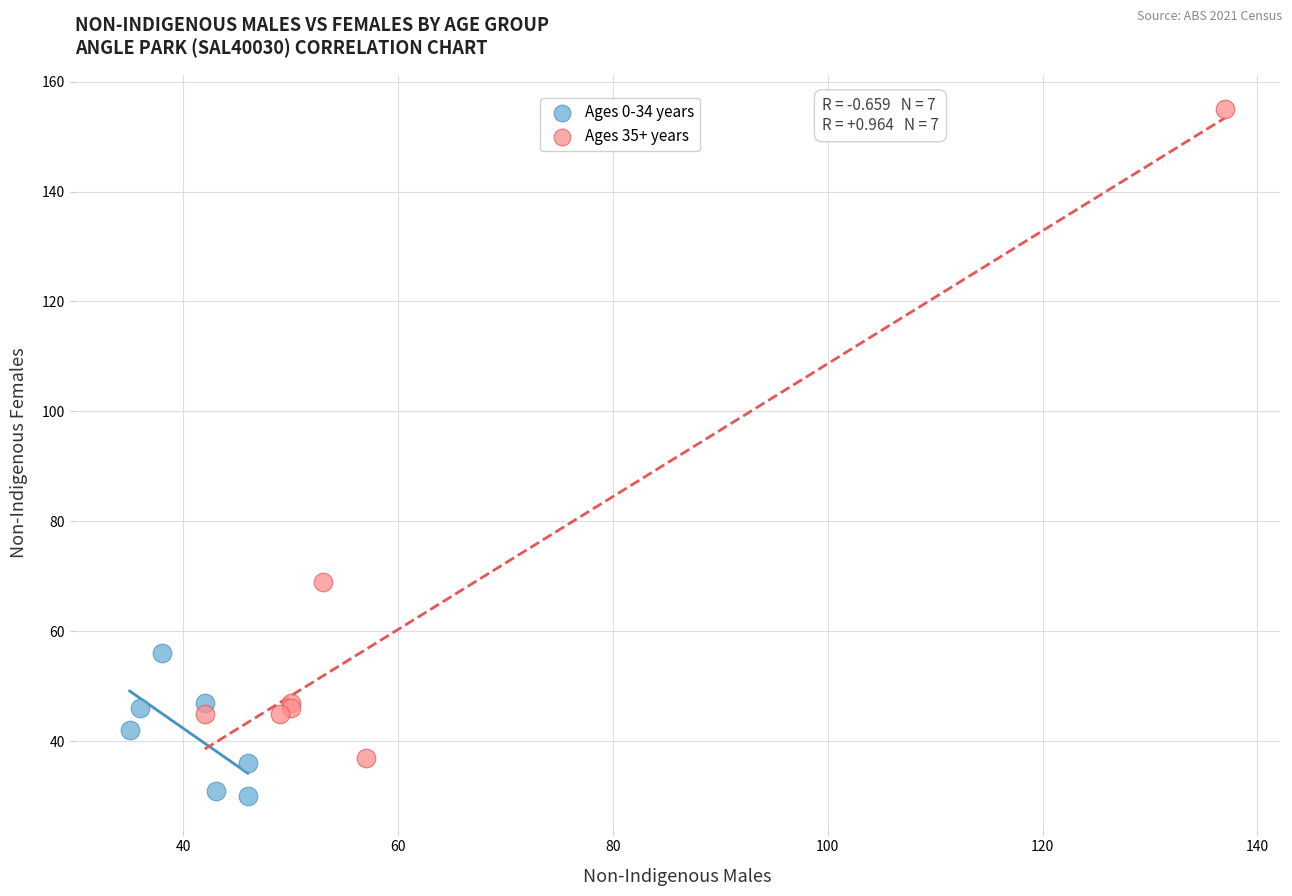

Which series has the largest Y range (max minus min)?

Ages 35+ years